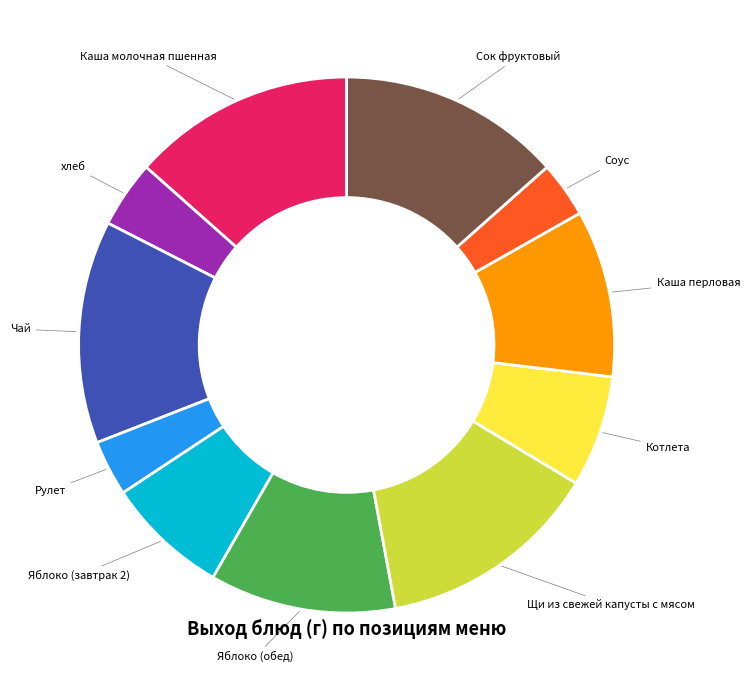

Which has a higher value, Каша перловая or Рулет?

Каша перловая